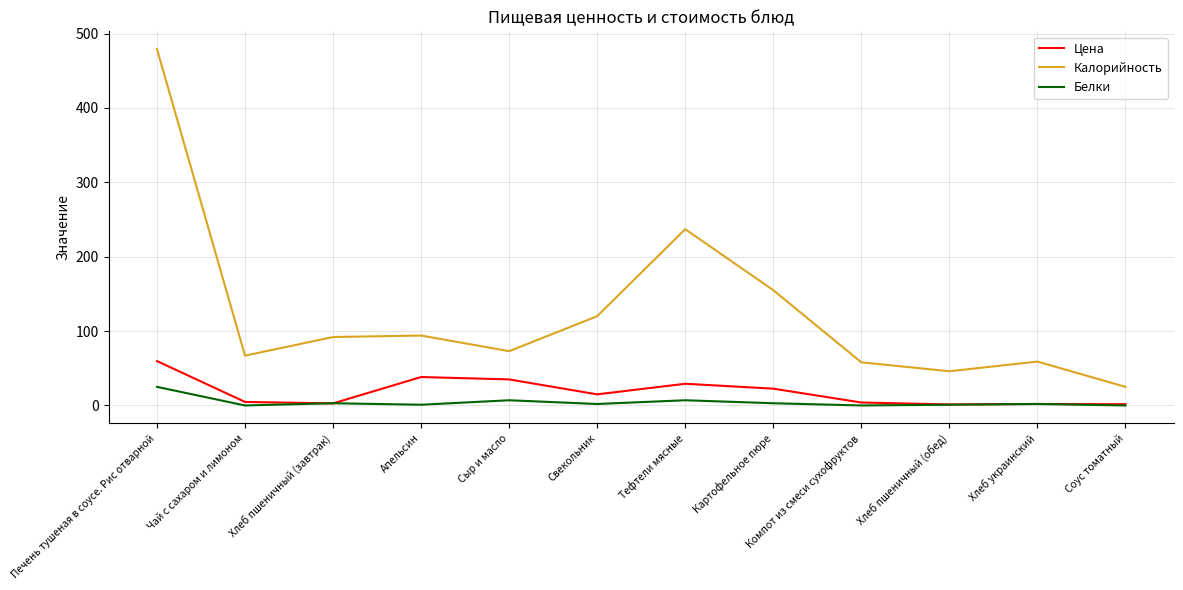

True or false: Калорийность and Белки intersect in this chart.

False